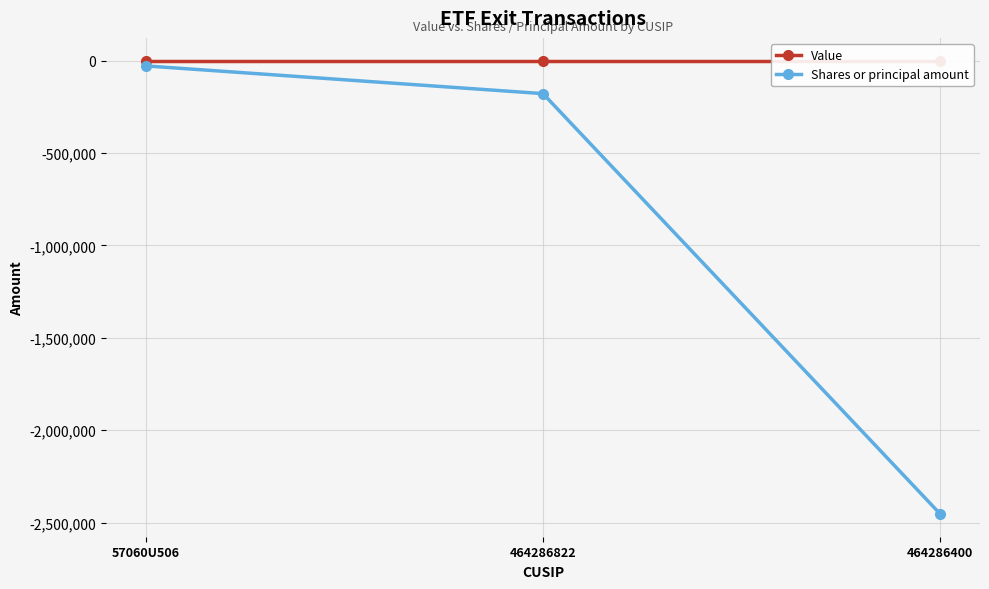

What are all the series names shown in the legend?

Value, Shares or principal amount